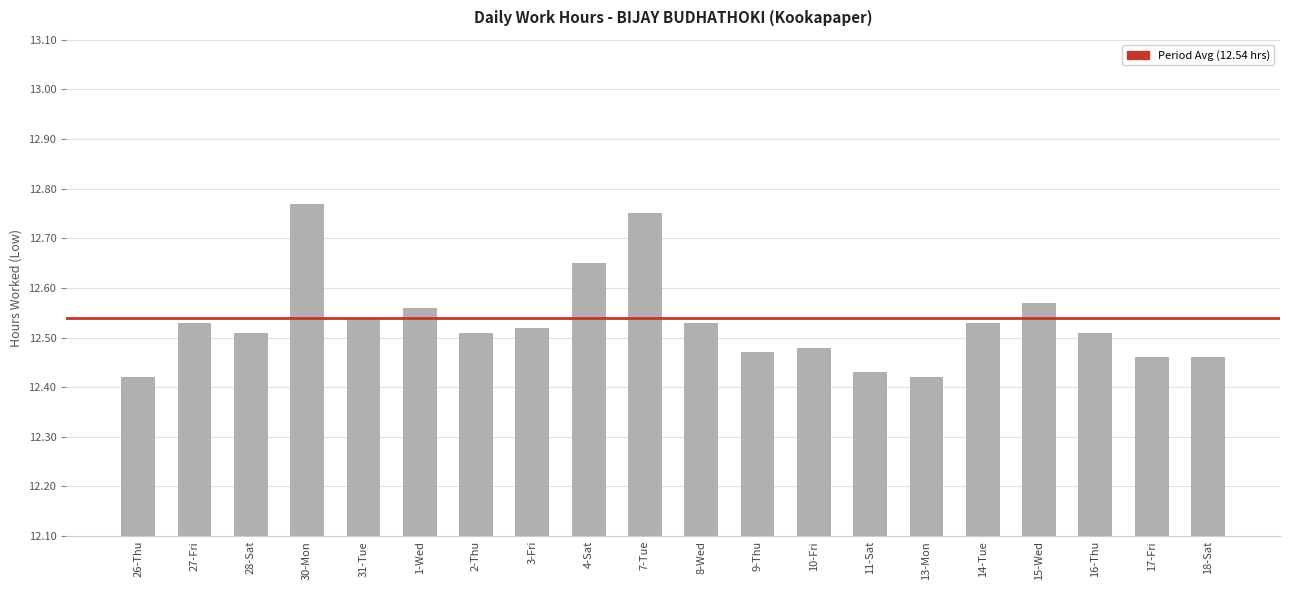

At which category does the chart reach its peak across all series?

30-Mon